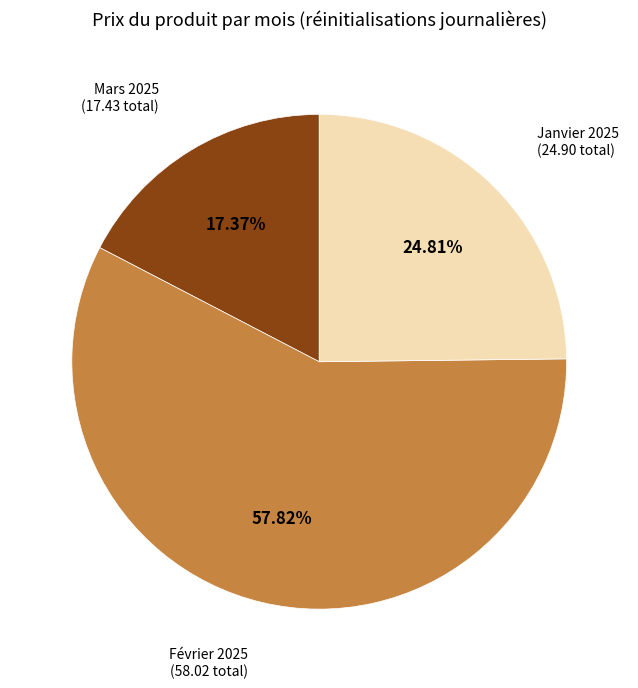

To the nearest percent, what is the difference between the largest and smallest slice percentages?

40%